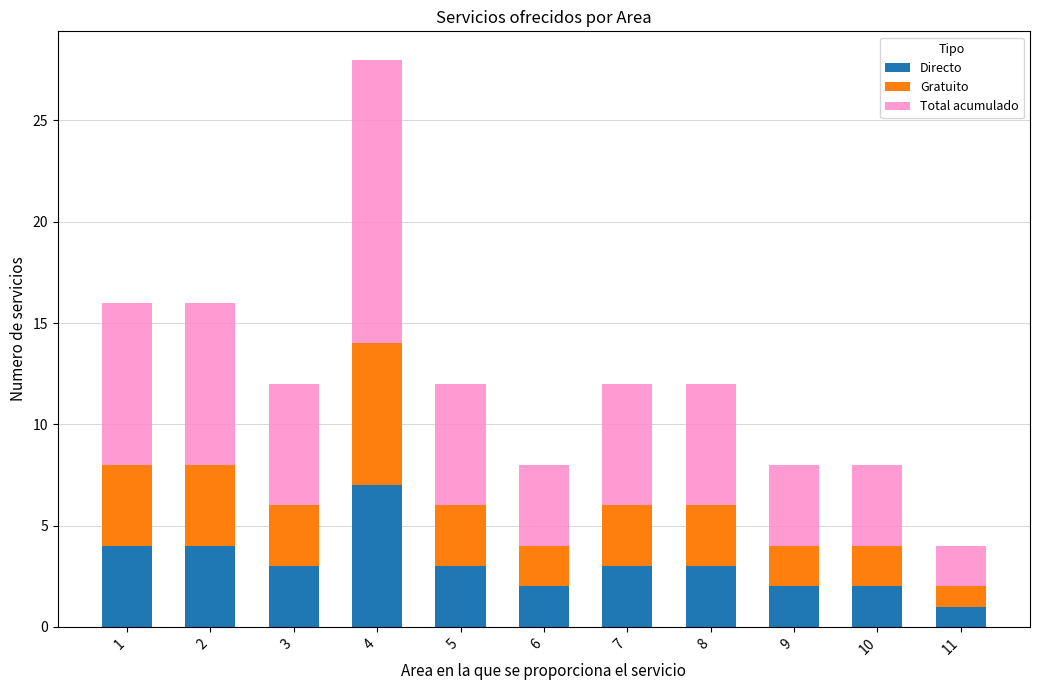

What are all the series names shown in the legend?

Directo, Gratuito, Total acumulado